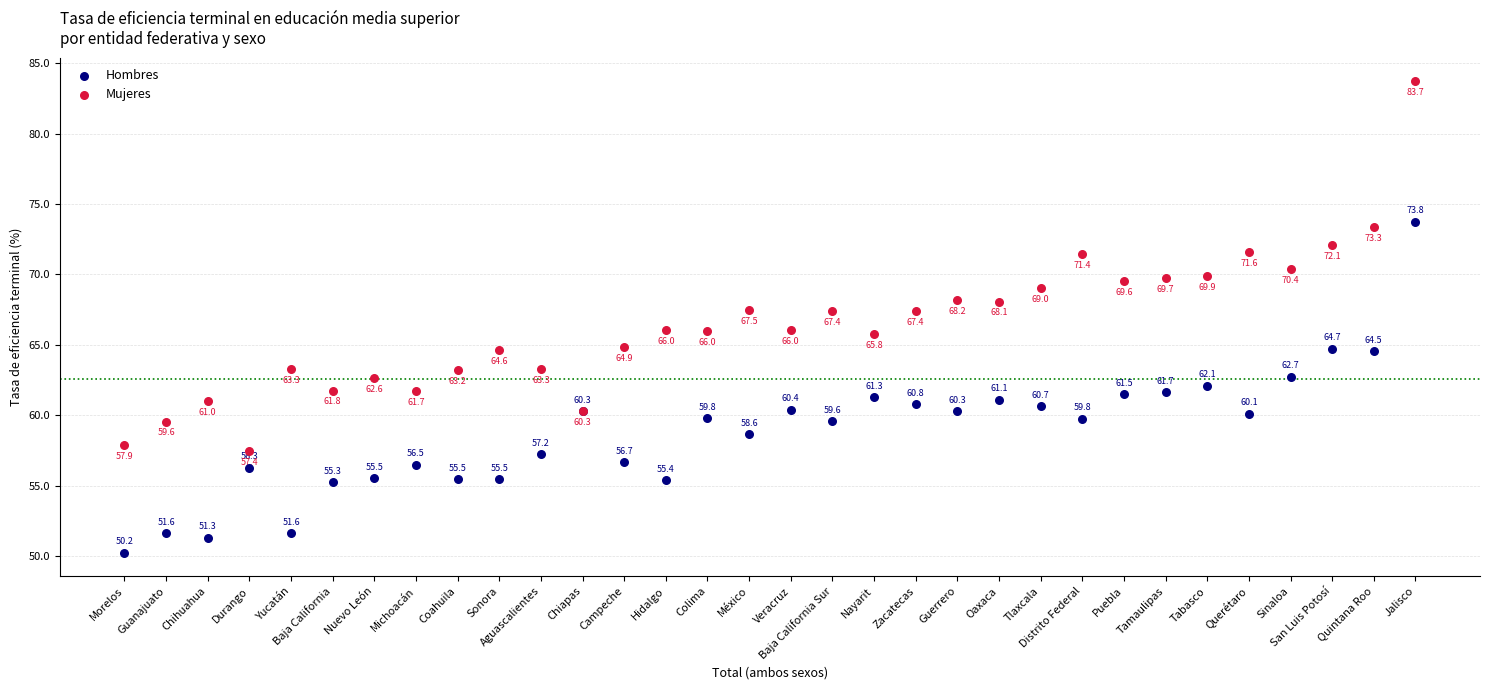

Which series has the largest Y range (max minus min)?

Mujeres